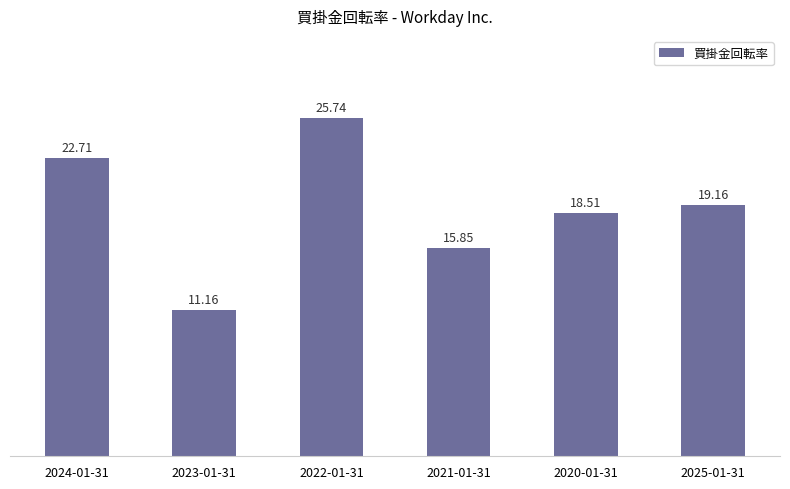

Are the bars horizontal?

No